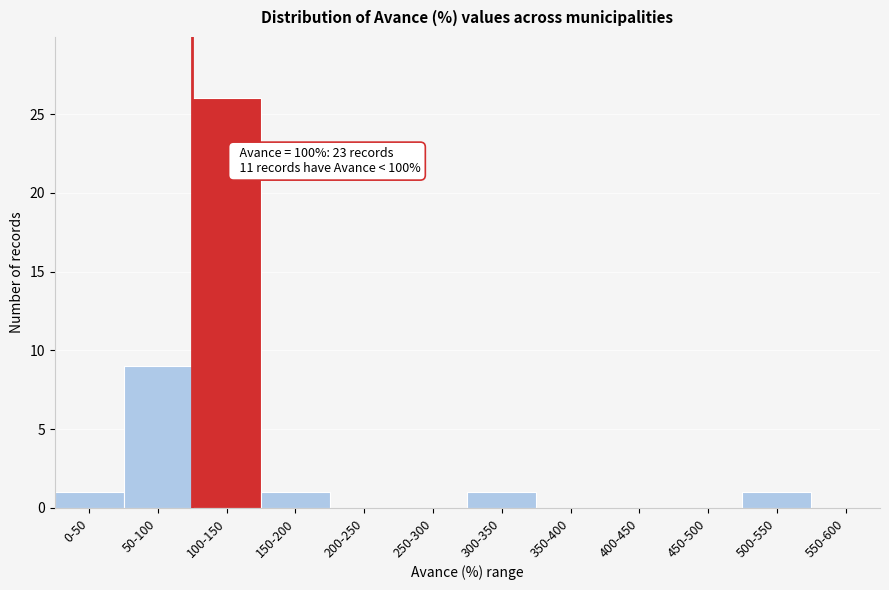

Reading left to right, list all the values displayed in this chart.

0-50=1	50-100=9	100-150=26	150-200=1	200-250=0	250-300=0	300-350=1	350-400=0	400-450=0	450-500=0	500-550=1	550-600=0